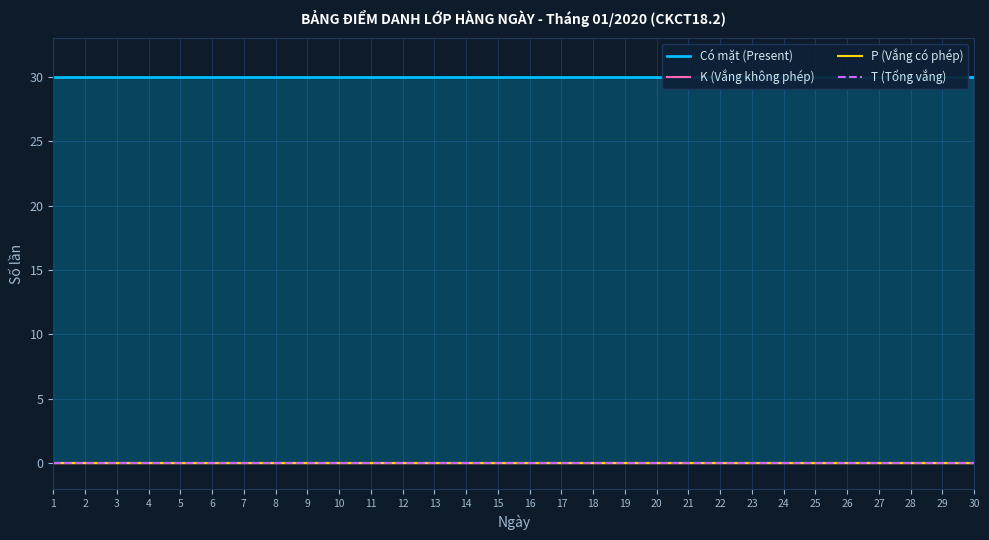

Which series has the widest spread of values?

Có mặt (Present)